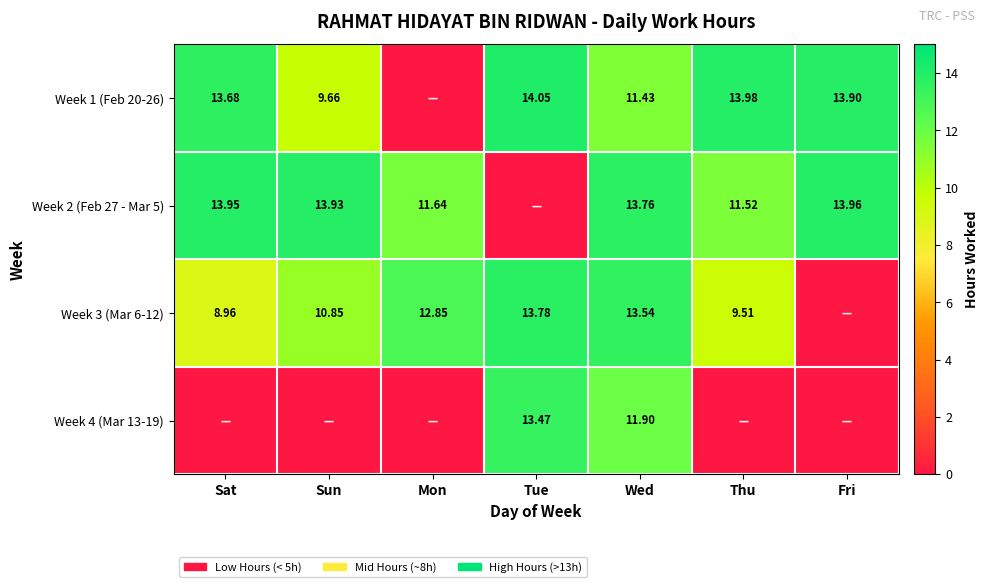

Is the value of Week 3 (Mar 6-12) at Mon greater than the value of Week 2 (Feb 27 - Mar 5) at Mon?

Yes